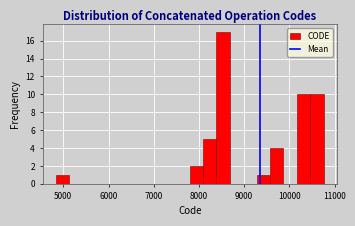

Around what value on the x-axis is the tallest bar? Give the approximate position of its centre, as read against the axis.

8500